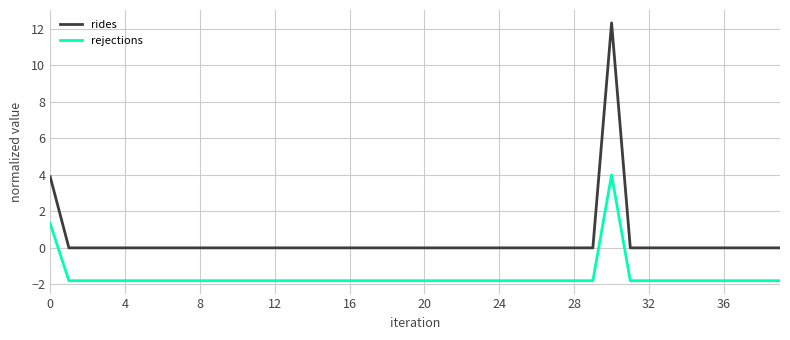

Which series has the largest total across all categories?

rides